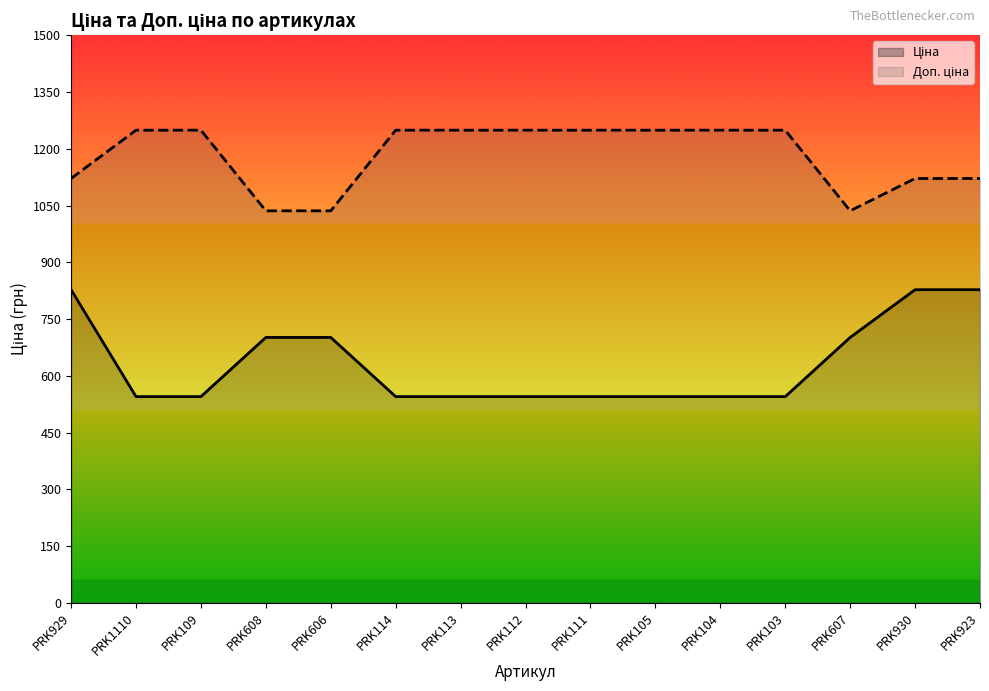

In Доп. ціна, how many points are lower than both neighbors (excluding endpoints)?

1